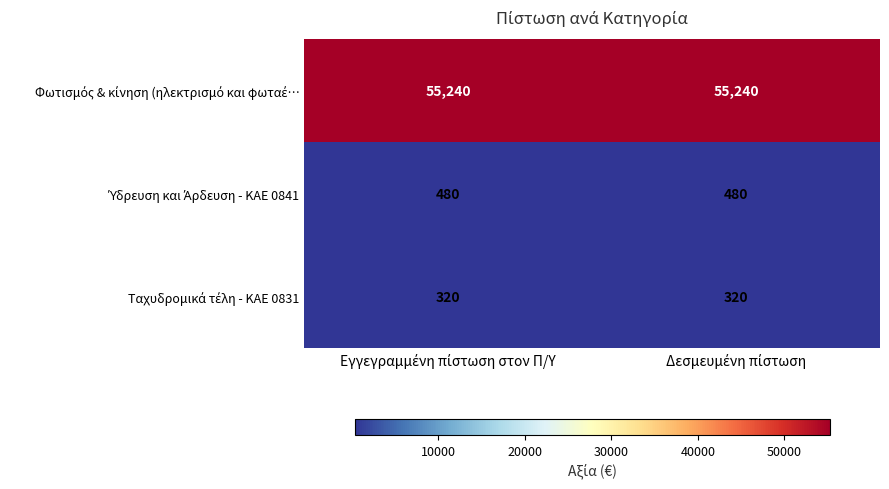

What is the minimum value shown in the chart?

320